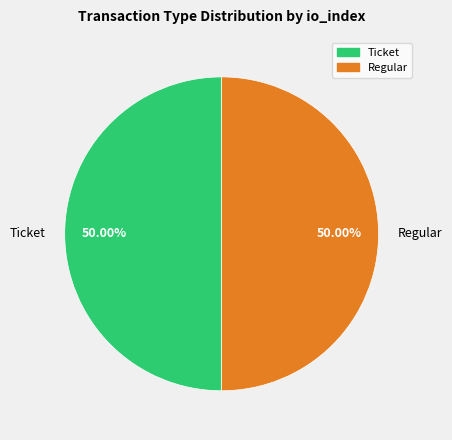

Is the sum of Regular and Ticket greater than half?

Yes